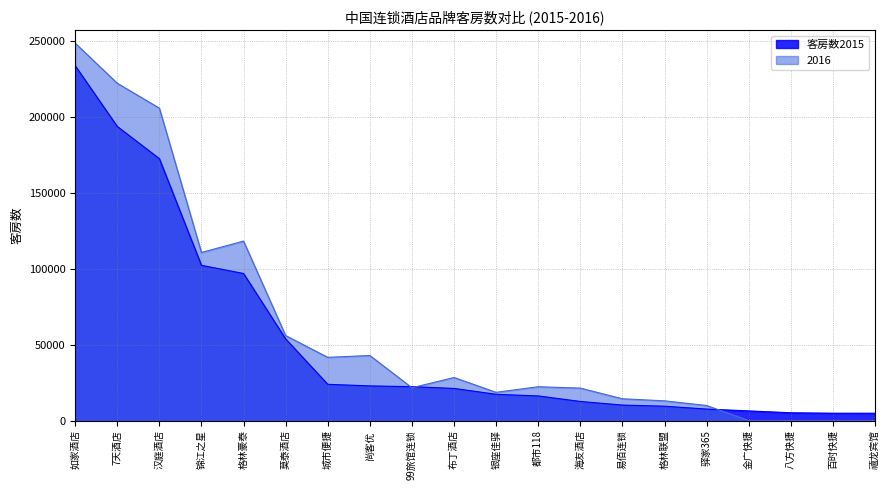

How many lines are shown in the chart?

2